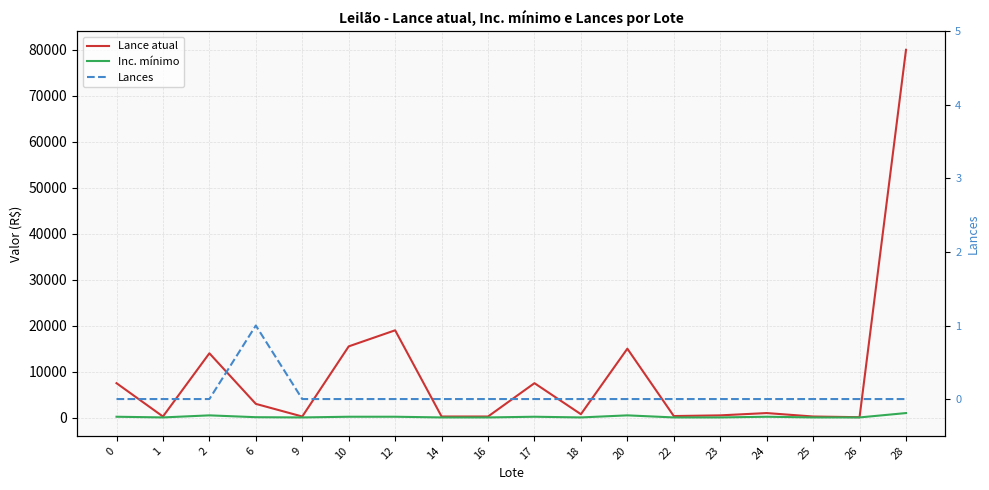

True or false: Inc. mínimo and Lance atual cross at least once.

False